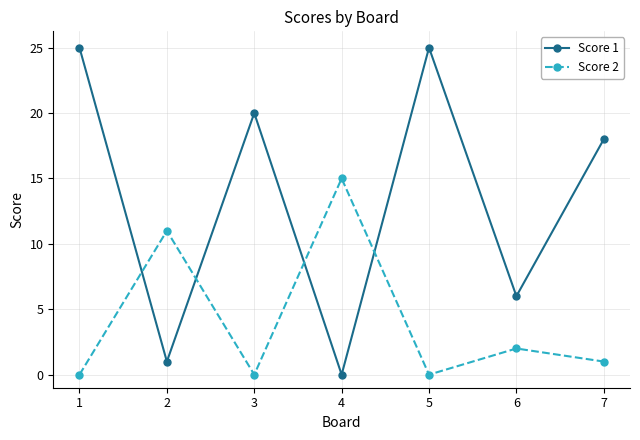

Which series has the largest total across all categories?

Score 1